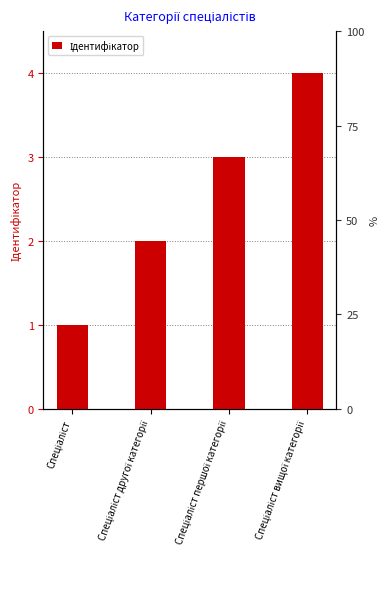

What is the value of the 2nd bar from the left?

2